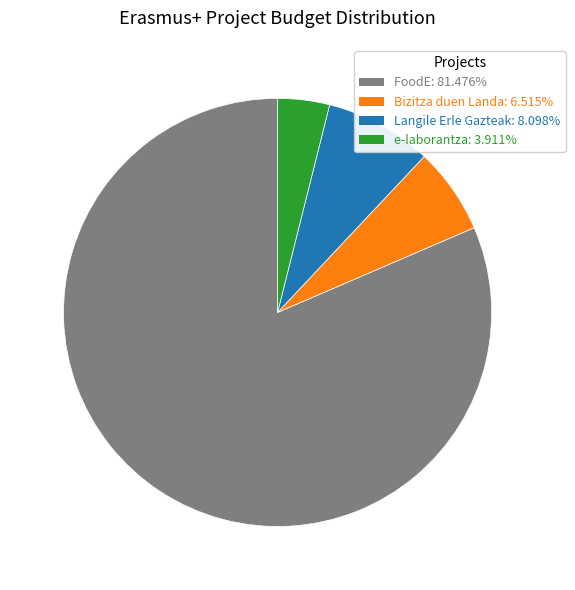

Which slice is the smallest?

e-laborantza